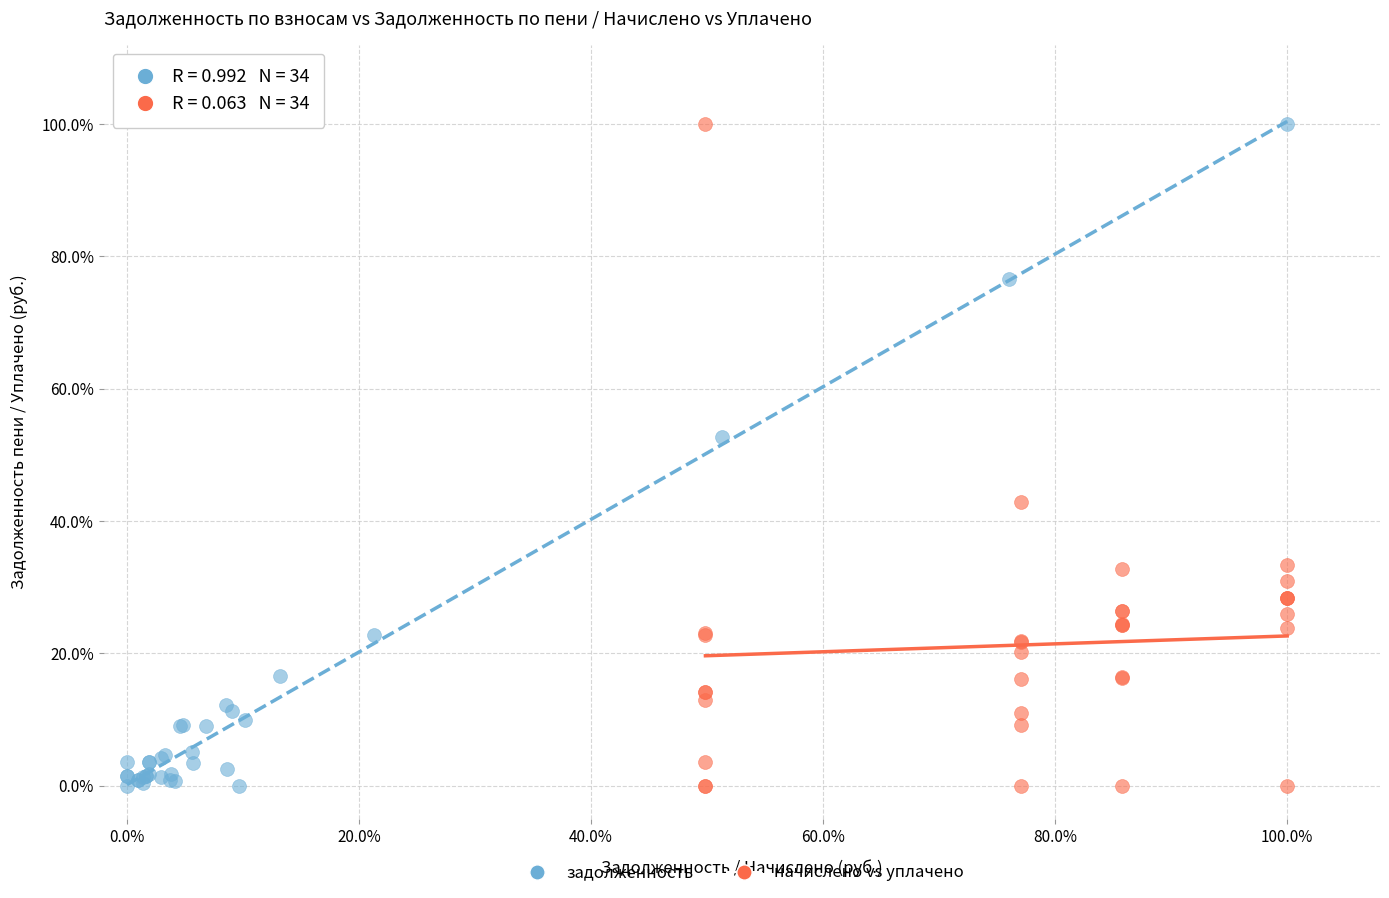

What are all the series names shown in the legend?

задолженность, начислено vs уплачено